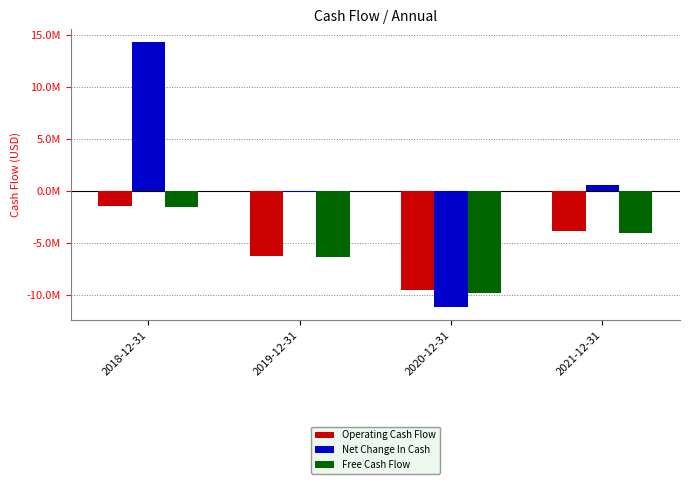

At which category does the chart reach its minimum across all series?

2020-12-31